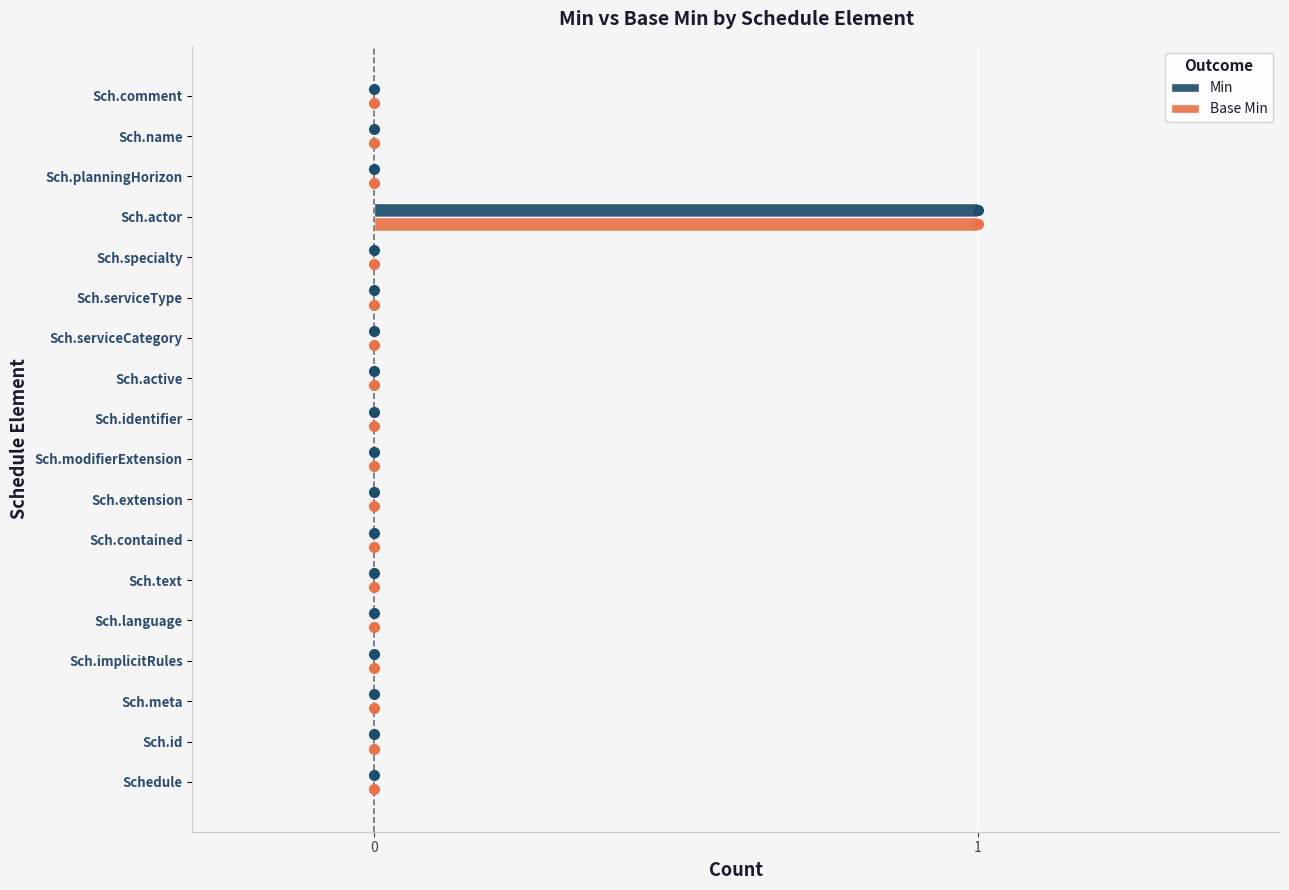

True or false: Min has a value of -1 at Sch.active.

False